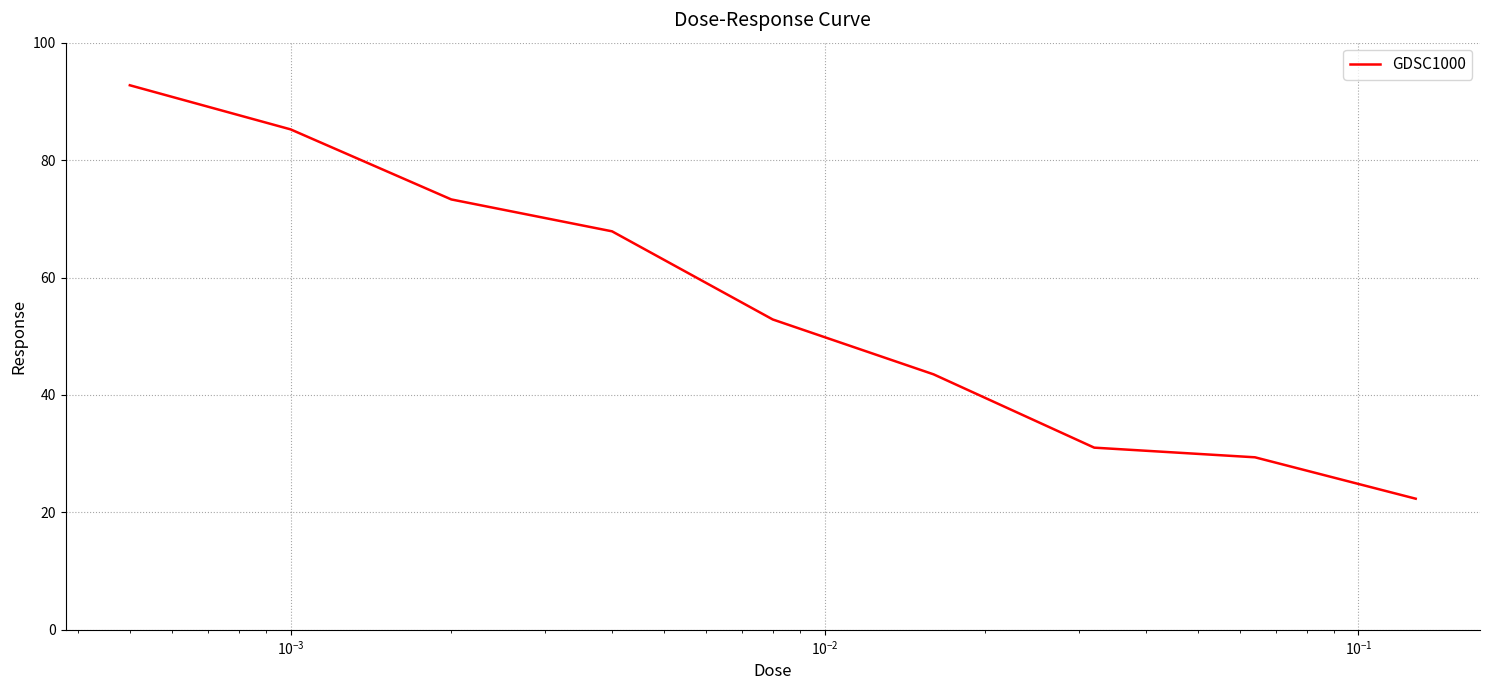

What is the smallest value displayed?

22.3